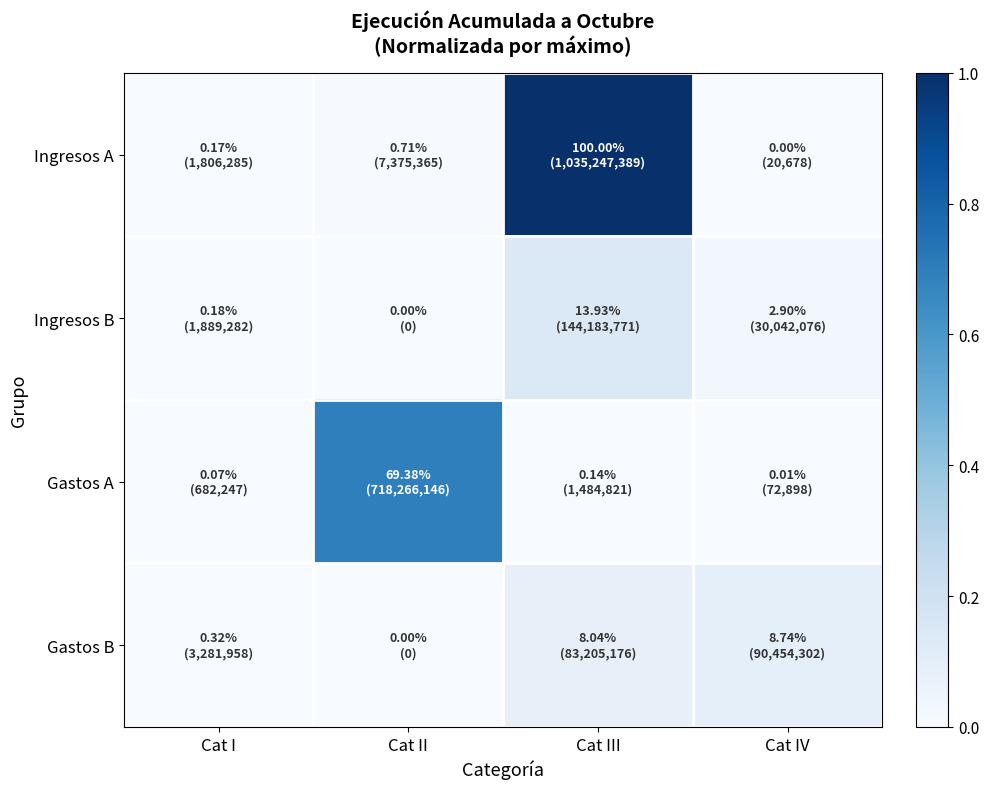

Reading left to right, what are all the values shown in this chart?

Ingresos A: Cat I=0.0	Cat II=0.0	Cat III=1.0	Cat IV=0.0
Ingresos B: Cat I=0.0	Cat II=0.0	Cat III=0.1	Cat IV=0.0
Gastos A: Cat I=0.0	Cat II=0.7	Cat III=0.0	Cat IV=0.0
Gastos B: Cat I=0.0	Cat II=0.0	Cat III=0.1	Cat IV=0.1